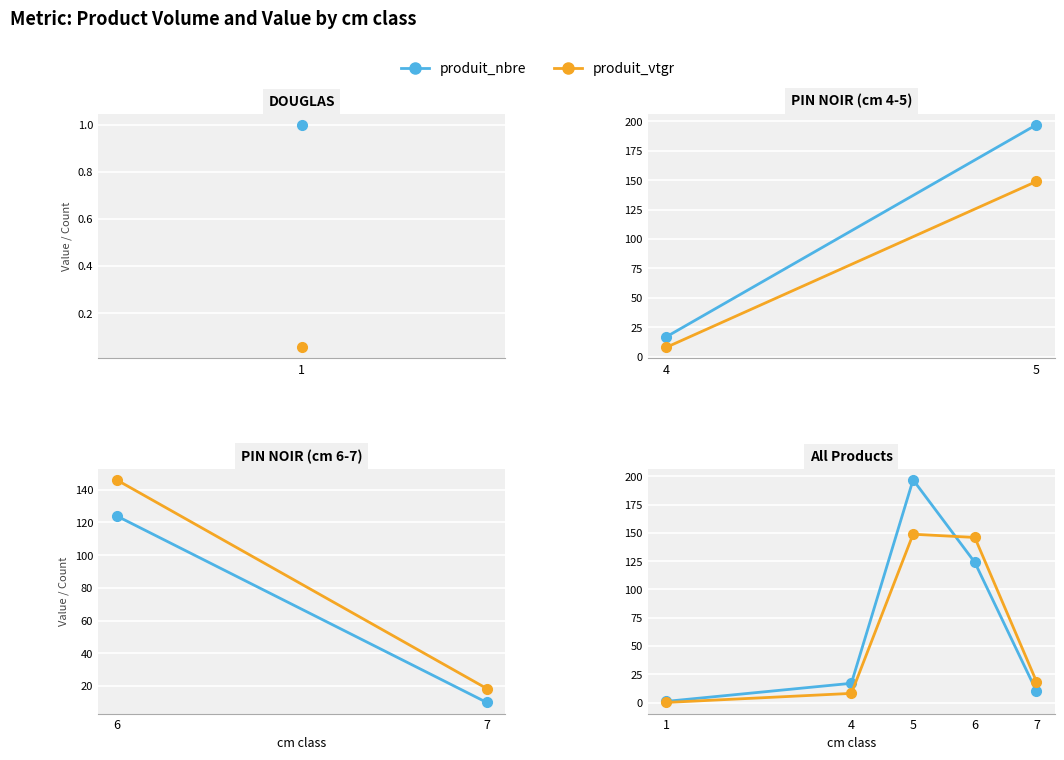

List the series in order of their peak value, highest first.

produit_nbre, produit_vtgr